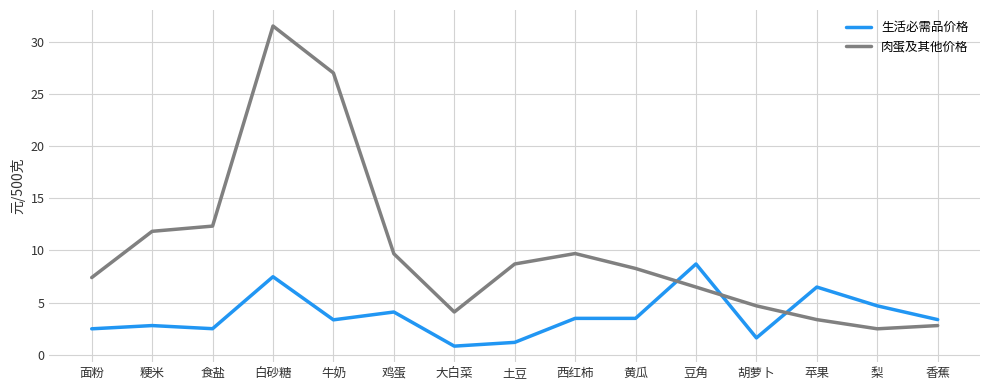

What is the difference between the maximum and minimum values in the 肉蛋及其他价格 series?

29.0